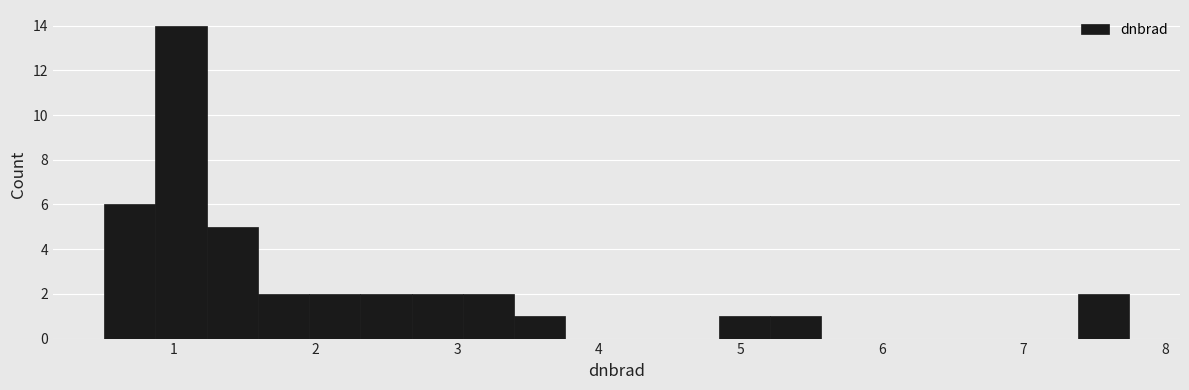

Around what value on the x-axis is the tallest bar? Give the approximate position of its centre, as read against the axis.

1.1